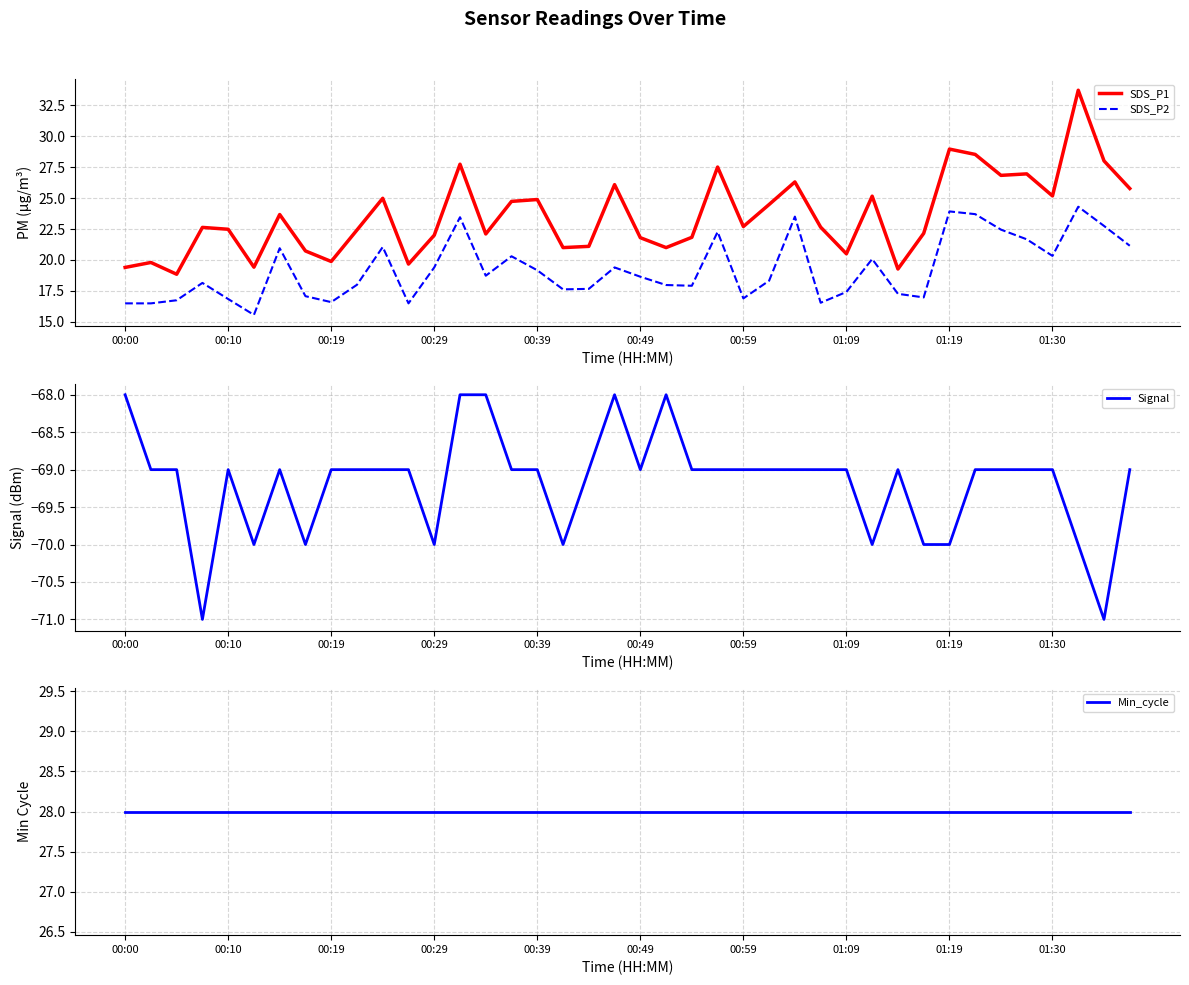

How many intersections are there between Min_cycle and SDS_P1?

3